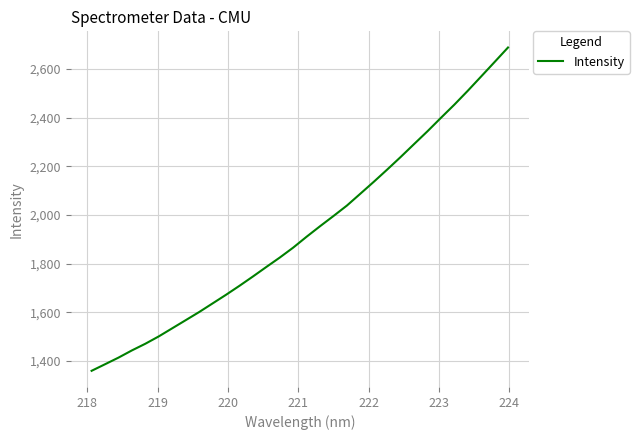

What is the smallest value displayed?

1360.2